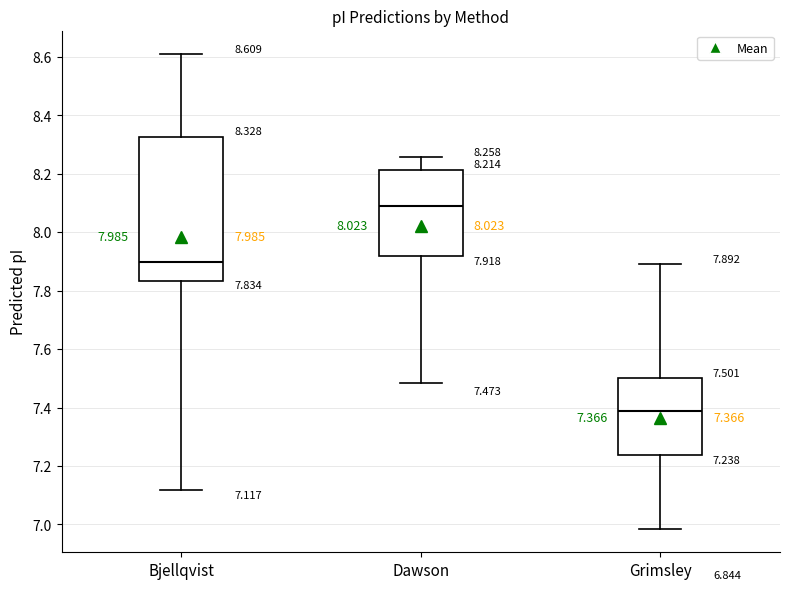

Which box has the highest median line?

Dawson